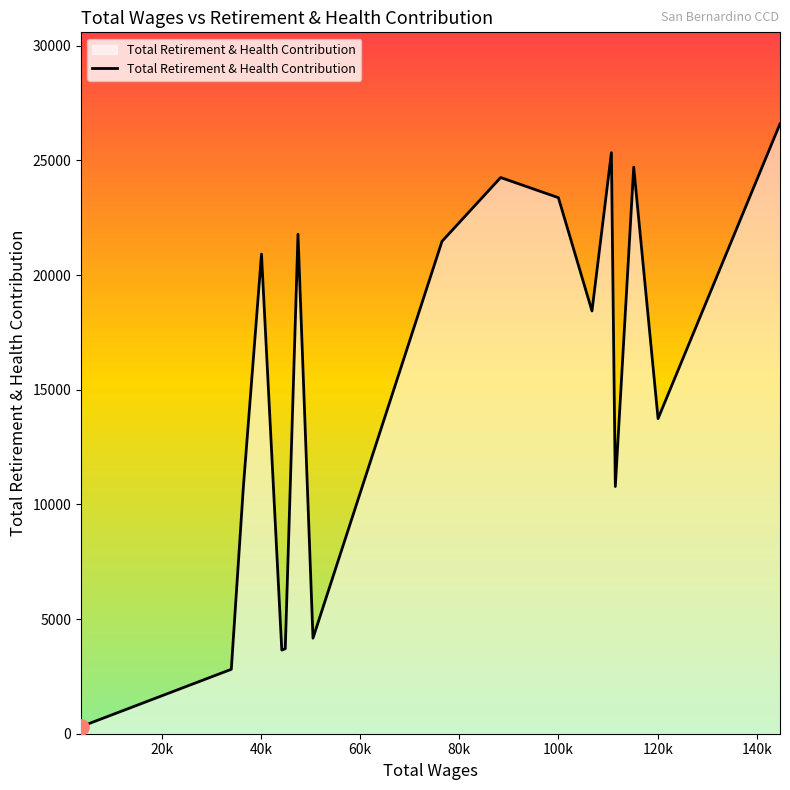

What is the difference between the maximum and minimum values?

26286